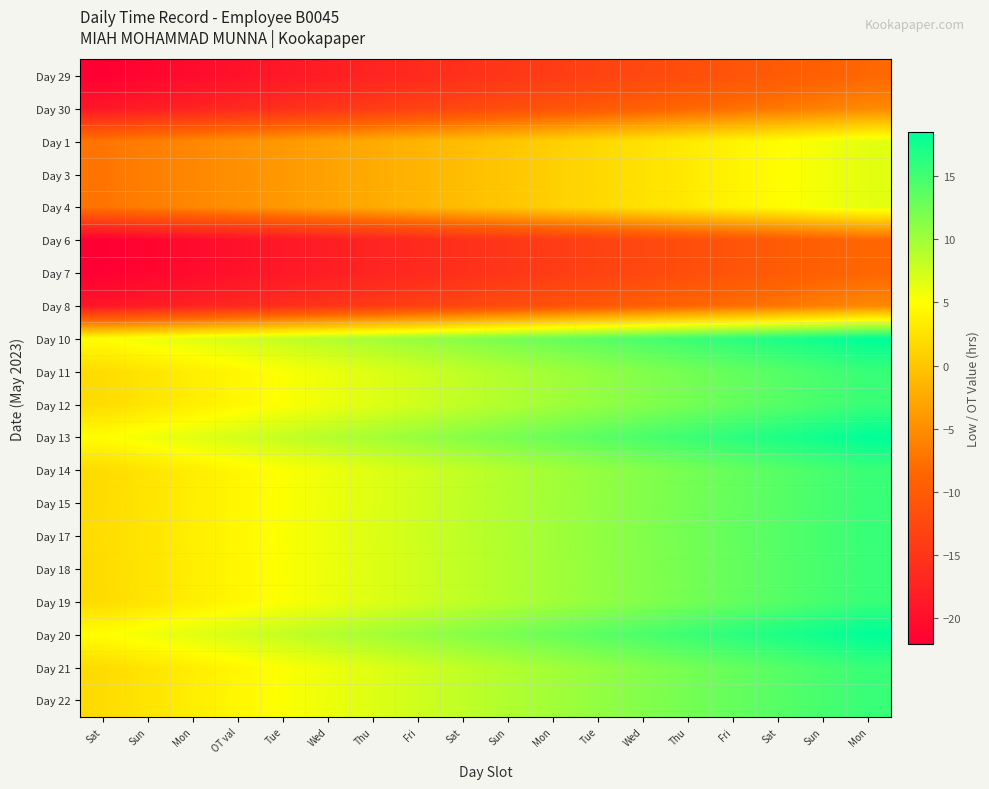

Reading right to left, transcribe all the data shown in this chart.

Day 29: Mon=-8.4	Sun=-9.2	Sat=-10.0	Fri=-10.8	Thu=-11.6	Wed=-12.4	Tue=-13.2	Mon=-14.0	Sun=-14.8	Sat=-15.7	Fri=-16.4	Thu=-17.2	Wed=-18.1	Tue=-18.9	OT val=-19.6	Mon=-20.4	Sun=-21.2	Sat=-22.1
Day 30: Mon=-5.4	Sun=-6.2	Sat=-7.0	Fri=-7.8	Thu=-8.6	Wed=-9.4	Tue=-10.2	Mon=-11.0	Sun=-11.8	Sat=-12.6	Fri=-13.4	Thu=-14.2	Wed=-15.0	Tue=-15.8	OT val=-16.6	Mon=-17.4	Sun=-18.2	Sat=-19.0
Day 1: Mon=6.4	Sun=5.6	Sat=4.8	Fri=4.0	Thu=3.2	Wed=2.4	Tue=1.6	Mon=0.8	Sun=0.0	Sat=-0.8	Fri=-1.6	Thu=-2.4	Wed=-3.2	Tue=-4.0	OT val=-4.8	Mon=-5.6	Sun=-6.4	Sat=-7.2
Day 3: Mon=6.4	Sun=5.6	Sat=4.8	Fri=4.0	Thu=3.2	Wed=2.4	Tue=1.6	Mon=0.8	Sun=0.0	Sat=-0.8	Fri=-1.6	Thu=-2.4	Wed=-3.2	Tue=-4.0	OT val=-4.8	Mon=-5.6	Sun=-6.4	Sat=-7.2
Day 4: Mon=6.4	Sun=5.6	Sat=4.8	Fri=4.0	Thu=3.2	Wed=2.4	Tue=1.6	Mon=0.8	Sun=0.0	Sat=-0.8	Fri=-1.6	Thu=-2.4	Wed=-3.2	Tue=-4.0	OT val=-4.8	Mon=-5.6	Sun=-6.4	Sat=-7.2
Day 6: Mon=-8.5	Sun=-9.3	Sat=-10.1	Fri=-10.9	Thu=-11.7	Wed=-12.5	Tue=-13.3	Mon=-14.1	Sun=-14.9	Sat=-15.7	Fri=-16.5	Thu=-17.3	Wed=-18.1	Tue=-18.9	OT val=-19.7	Mon=-20.5	Sun=-21.3	Sat=-22.1
Day 7: Mon=-8.5	Sun=-9.3	Sat=-10.1	Fri=-10.9	Thu=-11.7	Wed=-12.5	Tue=-13.3	Mon=-14.1	Sun=-14.9	Sat=-15.7	Fri=-16.5	Thu=-17.3	Wed=-18.1	Tue=-18.9	OT val=-19.7	Mon=-20.5	Sun=-21.3	Sat=-22.1
Day 8: Mon=-5.5	Sun=-6.3	Sat=-7.1	Fri=-7.9	Thu=-8.7	Wed=-9.5	Tue=-10.3	Mon=-11.1	Sun=-11.9	Sat=-12.7	Fri=-13.5	Thu=-14.3	Wed=-15.1	Tue=-15.9	OT val=-16.7	Mon=-17.5	Sun=-18.3	Sat=-19.1
Day 10: Mon=18.5	Sun=17.7	Sat=16.9	Fri=16.1	Thu=15.3	Wed=14.5	Tue=13.7	Mon=12.9	Sun=12.1	Sat=11.3	Fri=10.5	Thu=9.7	Wed=8.9	Tue=8.1	OT val=7.3	Mon=6.5	Sun=5.7	Sat=4.9
Day 11: Mon=15.5	Sun=14.7	Sat=13.9	Fri=13.1	Thu=12.3	Wed=11.5	Tue=10.7	Mon=9.9	Sun=9.1	Sat=8.3	Fri=7.5	Thu=6.7	Wed=5.9	Tue=5.1	OT val=4.3	Mon=3.5	Sun=2.7	Sat=1.9
Day 12: Mon=15.5	Sun=14.7	Sat=13.9	Fri=13.1	Thu=12.3	Wed=11.5	Tue=10.7	Mon=9.9	Sun=9.1	Sat=8.3	Fri=7.5	Thu=6.7	Wed=5.9	Tue=5.1	OT val=4.3	Mon=3.5	Sun=2.7	Sat=1.9
Day 13: Mon=18.5	Sun=17.7	Sat=16.9	Fri=16.1	Thu=15.3	Wed=14.5	Tue=13.7	Mon=12.9	Sun=12.1	Sat=11.3	Fri=10.5	Thu=9.7	Wed=8.9	Tue=8.1	OT val=7.3	Mon=6.5	Sun=5.7	Sat=4.9
Day 14: Mon=15.5	Sun=14.7	Sat=13.9	Fri=13.1	Thu=12.3	Wed=11.5	Tue=10.7	Mon=9.9	Sun=9.1	Sat=8.3	Fri=7.5	Thu=6.7	Wed=5.9	Tue=5.1	OT val=4.3	Mon=3.5	Sun=2.7	Sat=1.9
Day 15: Mon=15.5	Sun=14.7	Sat=13.9	Fri=13.1	Thu=12.3	Wed=11.5	Tue=10.7	Mon=9.9	Sun=9.1	Sat=8.3	Fri=7.5	Thu=6.7	Wed=5.9	Tue=5.1	OT val=4.3	Mon=3.5	Sun=2.7	Sat=1.9
Day 17: Mon=15.6	Sun=14.8	Sat=14.0	Fri=13.2	Thu=12.4	Wed=11.6	Tue=10.8	Mon=10.0	Sun=9.2	Sat=8.4	Fri=7.6	Thu=6.8	Wed=6.0	Tue=5.2	OT val=4.4	Mon=3.6	Sun=2.8	Sat=2.0
Day 18: Mon=15.5	Sun=14.7	Sat=13.9	Fri=13.1	Thu=12.3	Wed=11.5	Tue=10.7	Mon=9.9	Sun=9.1	Sat=8.3	Fri=7.5	Thu=6.7	Wed=5.9	Tue=5.1	OT val=4.3	Mon=3.5	Sun=2.7	Sat=1.9
Day 19: Mon=15.5	Sun=14.7	Sat=13.9	Fri=13.1	Thu=12.3	Wed=11.5	Tue=10.7	Mon=9.9	Sun=9.1	Sat=8.3	Fri=7.5	Thu=6.7	Wed=5.9	Tue=5.1	OT val=4.3	Mon=3.5	Sun=2.7	Sat=1.9
Day 20: Mon=18.5	Sun=17.7	Sat=16.9	Fri=16.1	Thu=15.3	Wed=14.5	Tue=13.7	Mon=12.9	Sun=12.1	Sat=11.3	Fri=10.5	Thu=9.7	Wed=8.9	Tue=8.1	OT val=7.3	Mon=6.5	Sun=5.7	Sat=4.9
Day 21: Mon=15.5	Sun=14.7	Sat=13.9	Fri=13.1	Thu=12.3	Wed=11.5	Tue=10.7	Mon=9.9	Sun=9.1	Sat=8.3	Fri=7.5	Thu=6.7	Wed=5.9	Tue=5.1	OT val=4.3	Mon=3.5	Sun=2.7	Sat=1.9
Day 22: Mon=15.5	Sun=14.7	Sat=13.9	Fri=13.1	Thu=12.3	Wed=11.5	Tue=10.7	Mon=9.9	Sun=9.1	Sat=8.3	Fri=7.5	Thu=6.7	Wed=5.9	Tue=5.1	OT val=4.3	Mon=3.5	Sun=2.7	Sat=1.9